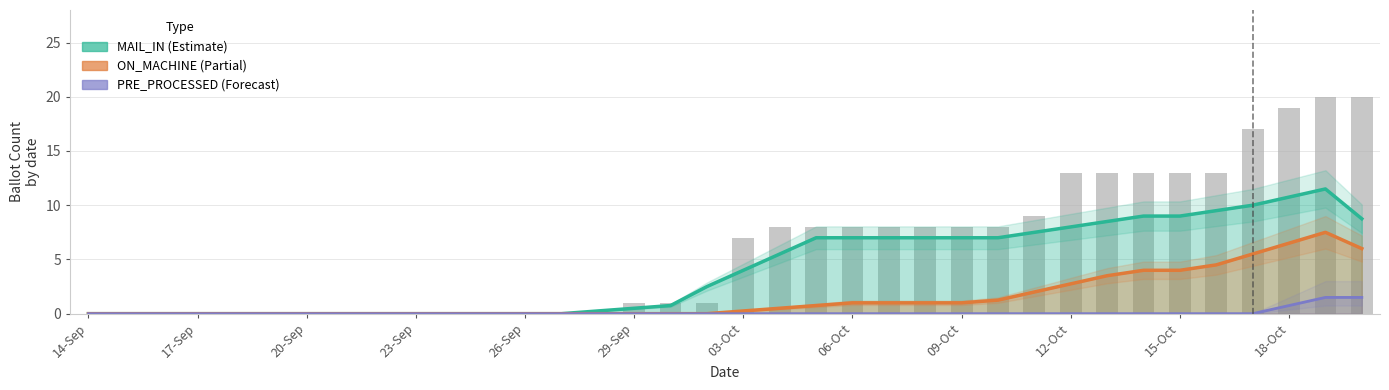

Between 31 and 28, which is larger?

31